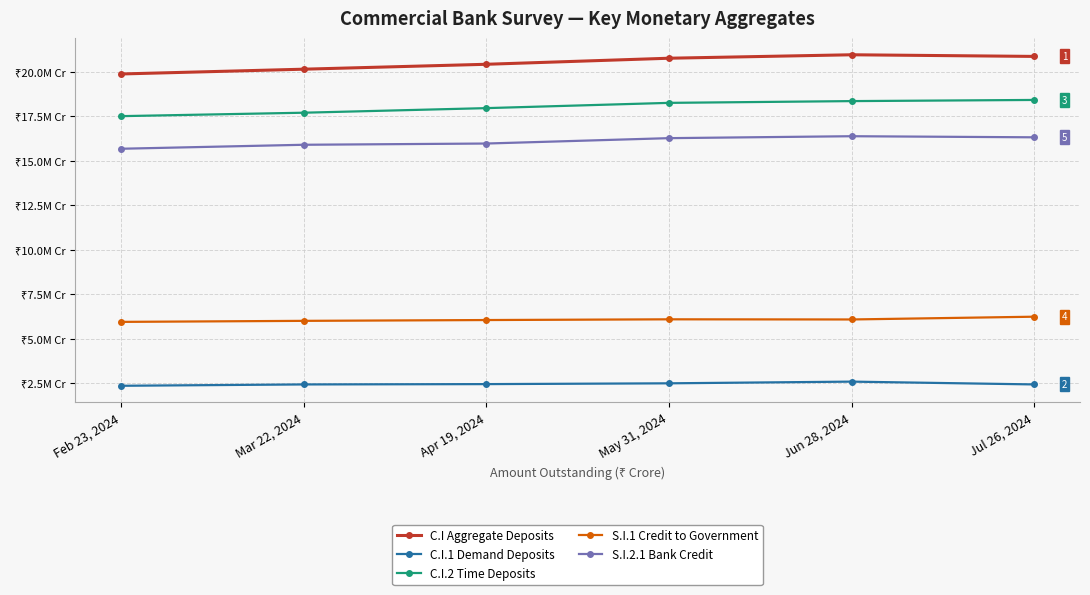

Does the chart have visible grid lines?

Yes